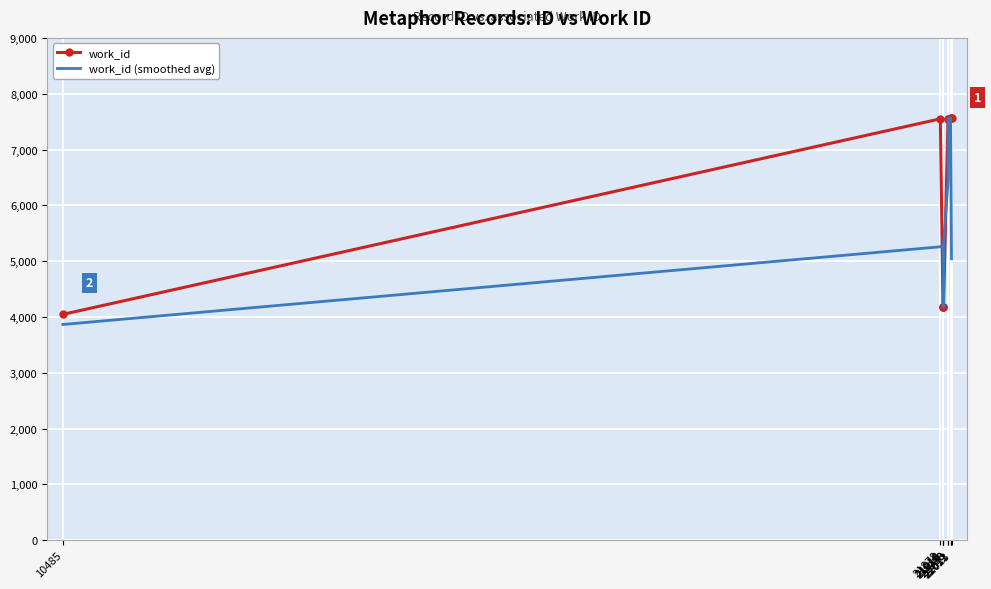

What is the minimum value for work_id (smoothed avg)?

3865.7